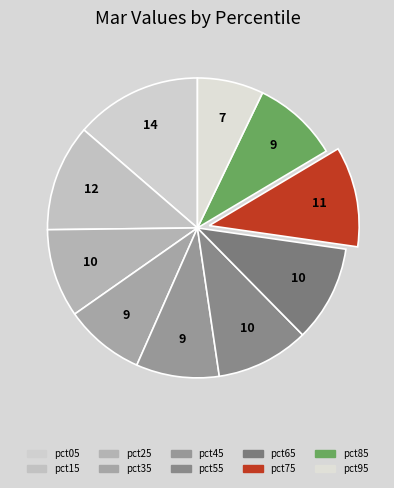

What is the smallest slice in the pie chart?

pct95